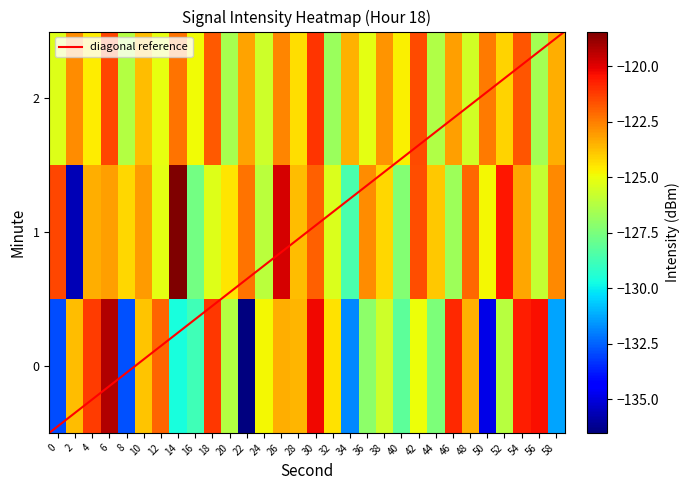

Reading left to right, list all the values displayed in this chart.

0: -132.9	-123.7	-121.2	-119.3	-132.8	-123.8	-122.0	-129.6	-128.8	-121.2	-126.3	-136.5	-124.8	-123.4	-123.5	-120.2	-124.4	-131.8	-127.1	-125.7	-128.1	-124.9	-127.4	-120.9	-123.5	-134.9	-126.2	-120.7	-120.4	-131.3
1: -121.4	-135.6	-123.4	-123.1	-124.2	-123.0	-125.2	-118.4	-127.7	-125.4	-124.5	-122.3	-126.1	-119.8	-123.7	-121.9	-125.4	-128.6	-122.8	-124.2	-127.3	-121.6	-123.9	-126.7	-122.1	-124.8	-120.5	-123.3	-125.9	-122.7
2: -125.3	-122.8	-124.6	-121.4	-126.2	-123.7	-125.1	-122.3	-124.9	-121.8	-126.5	-123.2	-125.7	-122.6	-124.3	-121.1	-126.8	-123.5	-125.2	-122.9	-124.7	-121.5	-126.3	-123.1	-125.6	-122.4	-124.1	-121.7	-126.6	-123.4